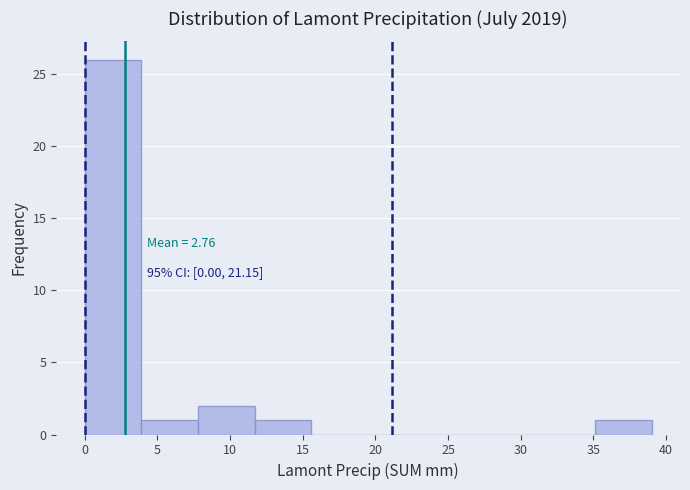

Over which range of the x-axis is the bar tallest?

0.0 to 3.9